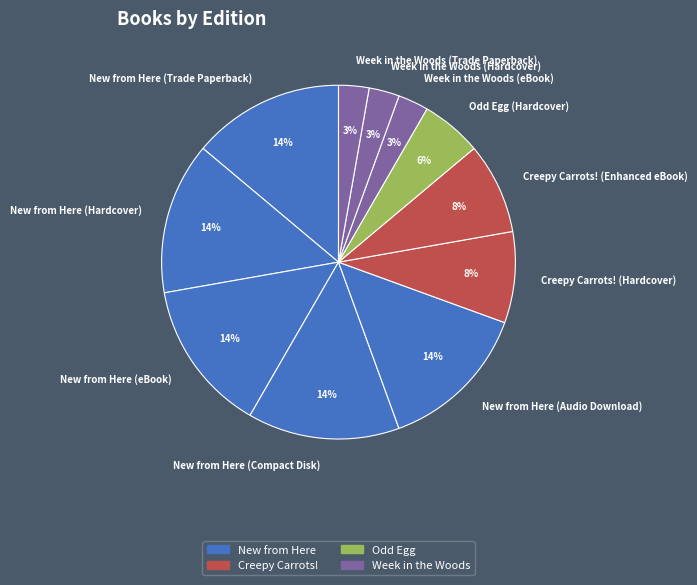

To the nearest percent, what is the average slice percentage?

9%